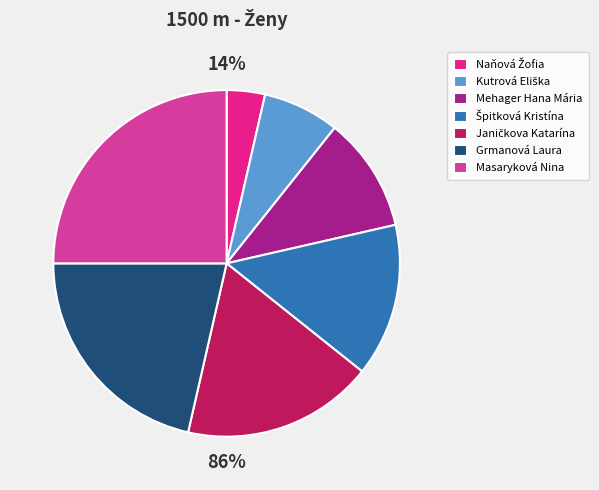

Is the sum of Janičkova Katarína and Naňová Žofia greater than half?

No